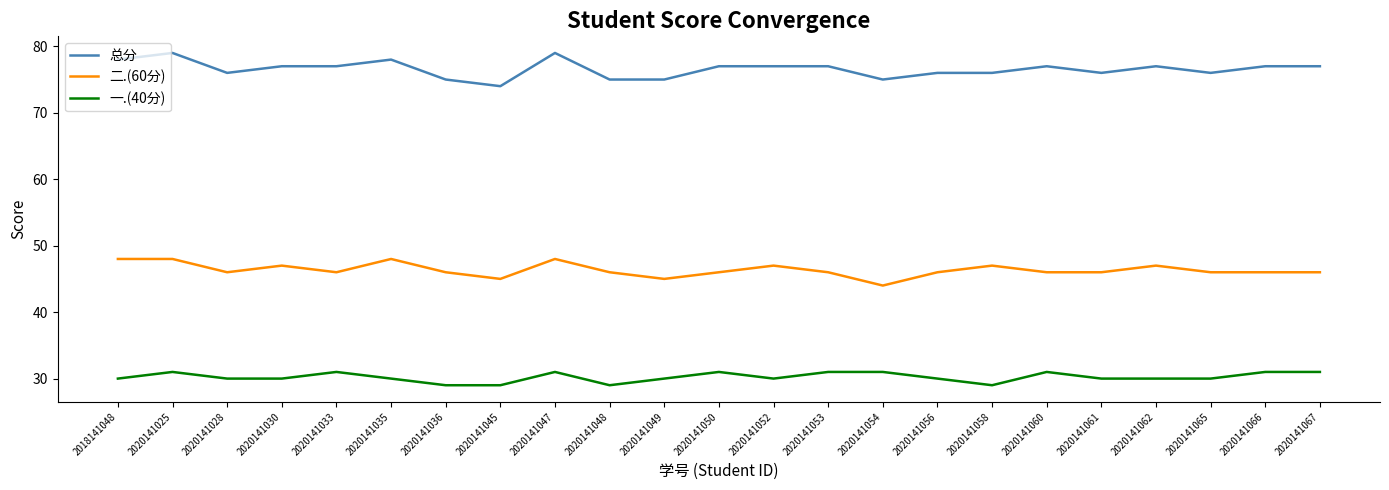

Which series has the largest range (max minus min)?

总分